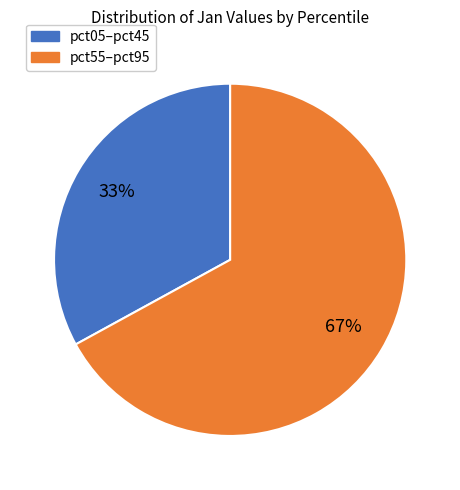

How many slices are in this pie chart?

2